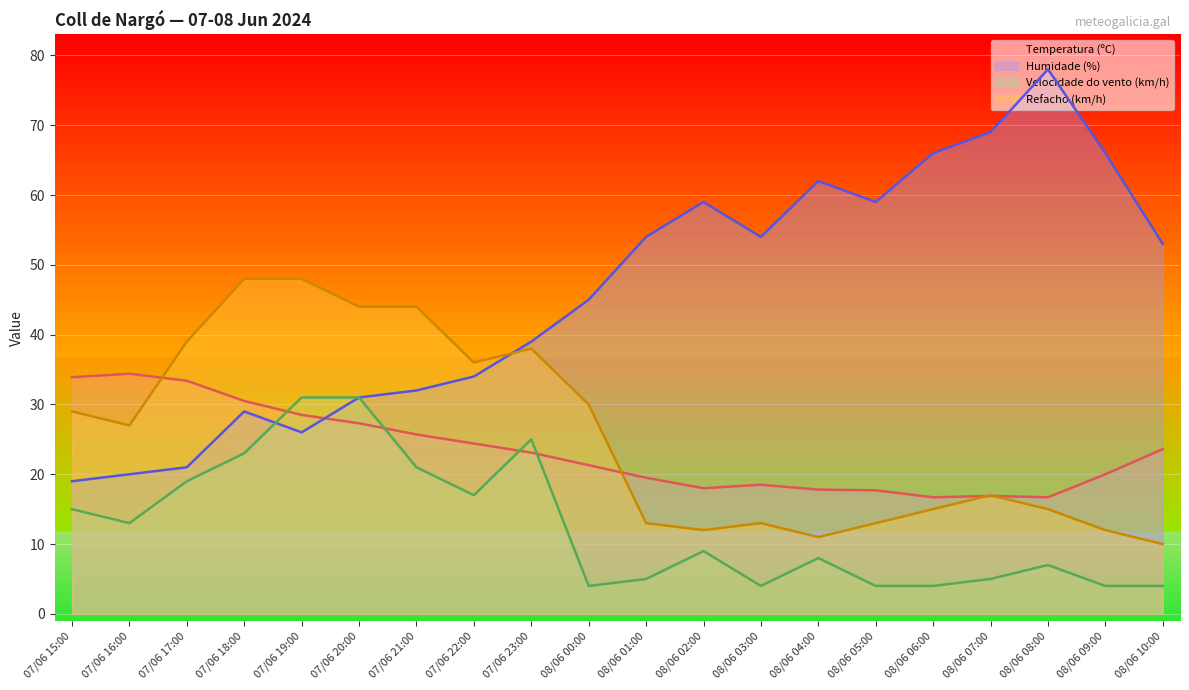

Where is the first local maximum for Humidade (%)?

07/06 18:00